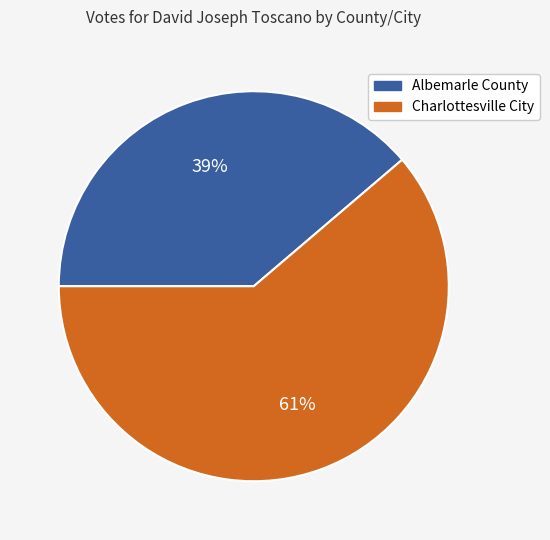

Does Albemarle County represent more than half of the total?

No